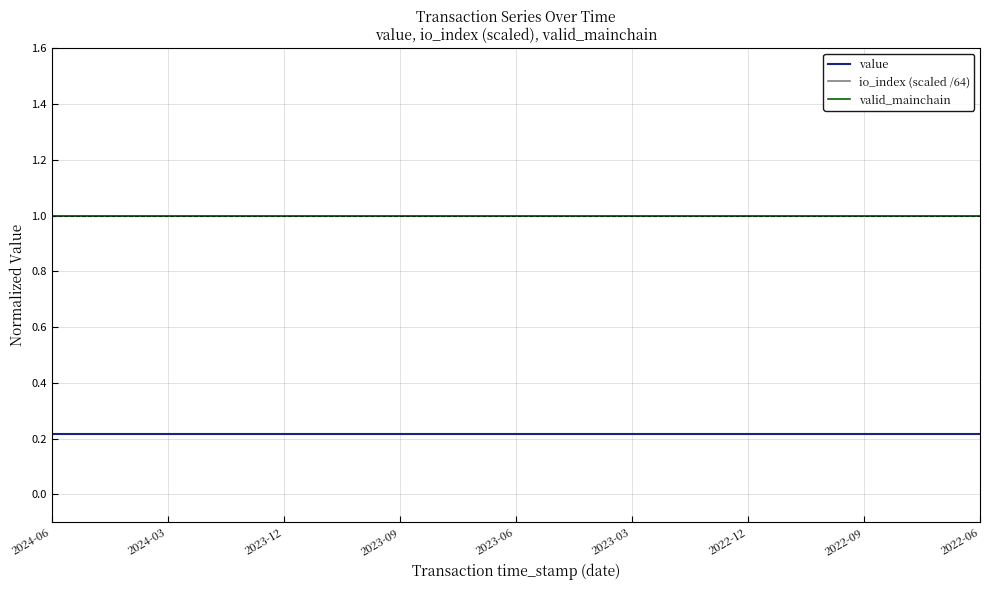

Is this an area chart (filled region under the line)?

No